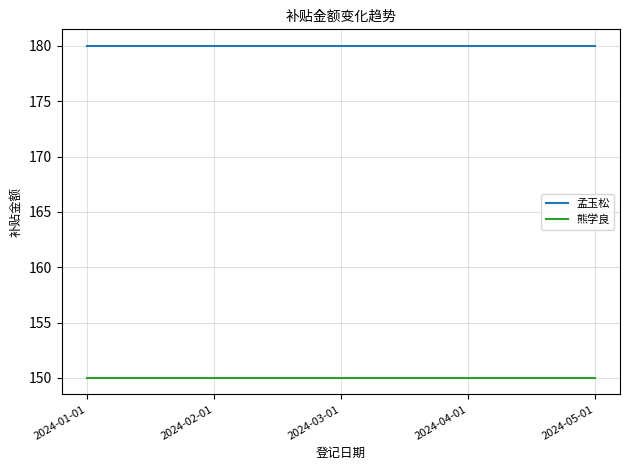

What value does the 孟玉松 series have at 2024-05-01?

180